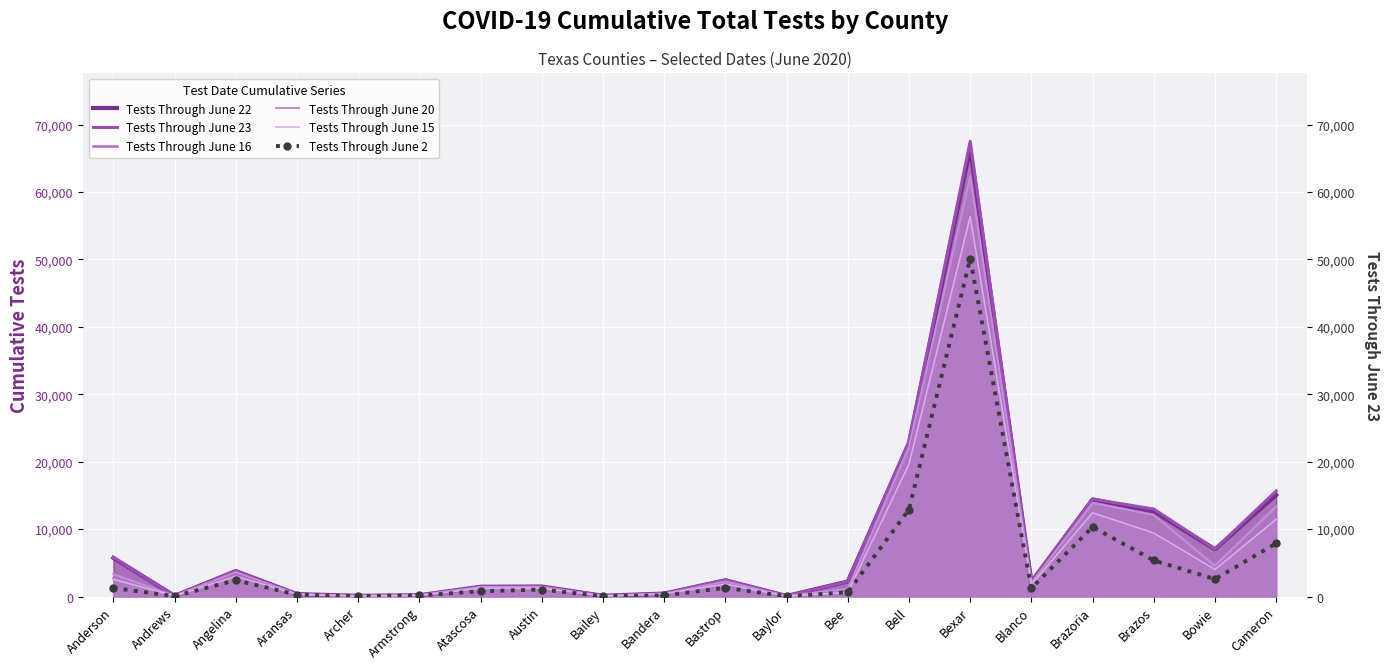

What is the difference between the maximum and minimum values in the Tests Through June 16 series?

56810